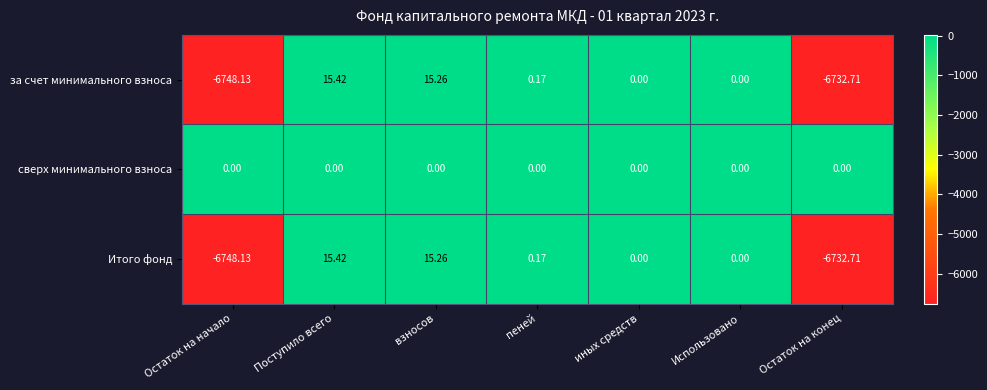

Is the value of Итого фонд at Поступило всего greater than the value of сверх минимального взноса at Остаток на начало?

Yes